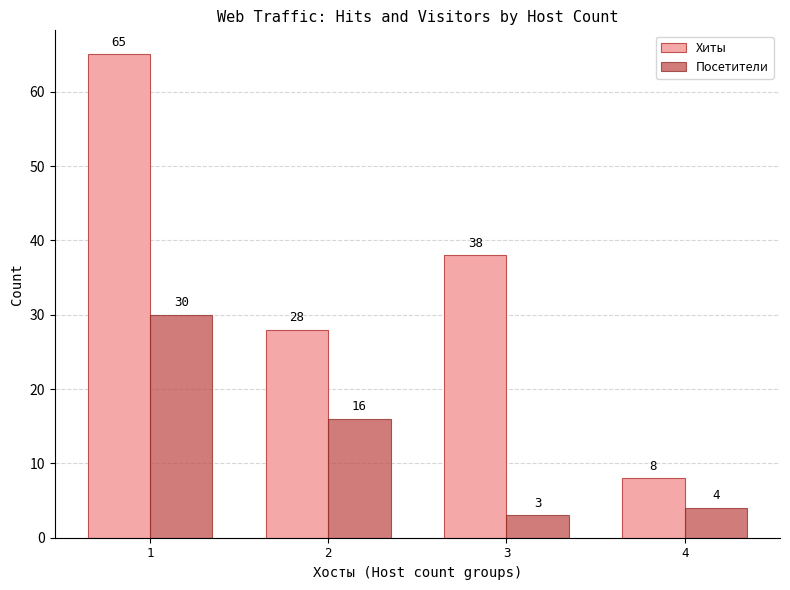

What is the average value of the Хиты series?

35